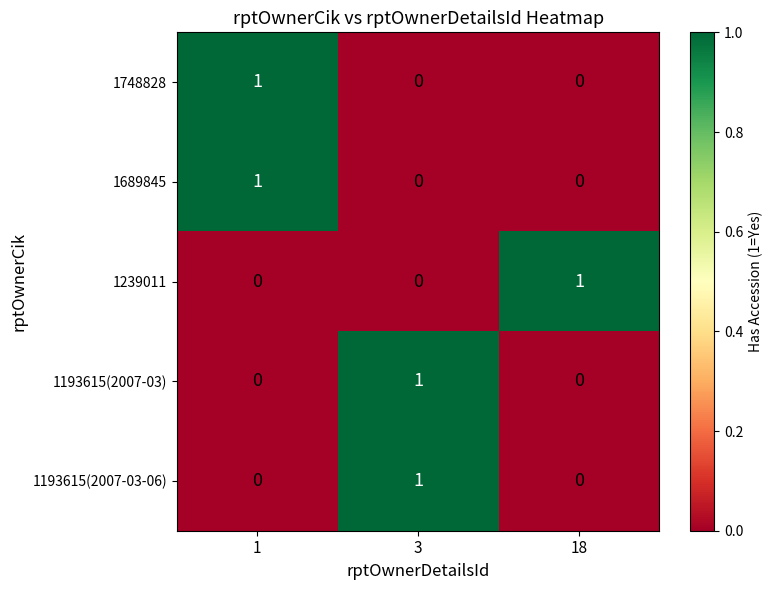

Count the 1193615(2007-03) values in the range 0 to 1.

3